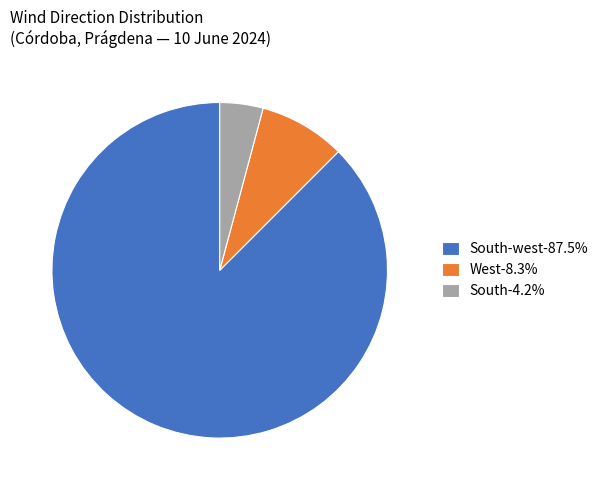

Does South-west-87.5% account for over 50% of the chart?

Yes